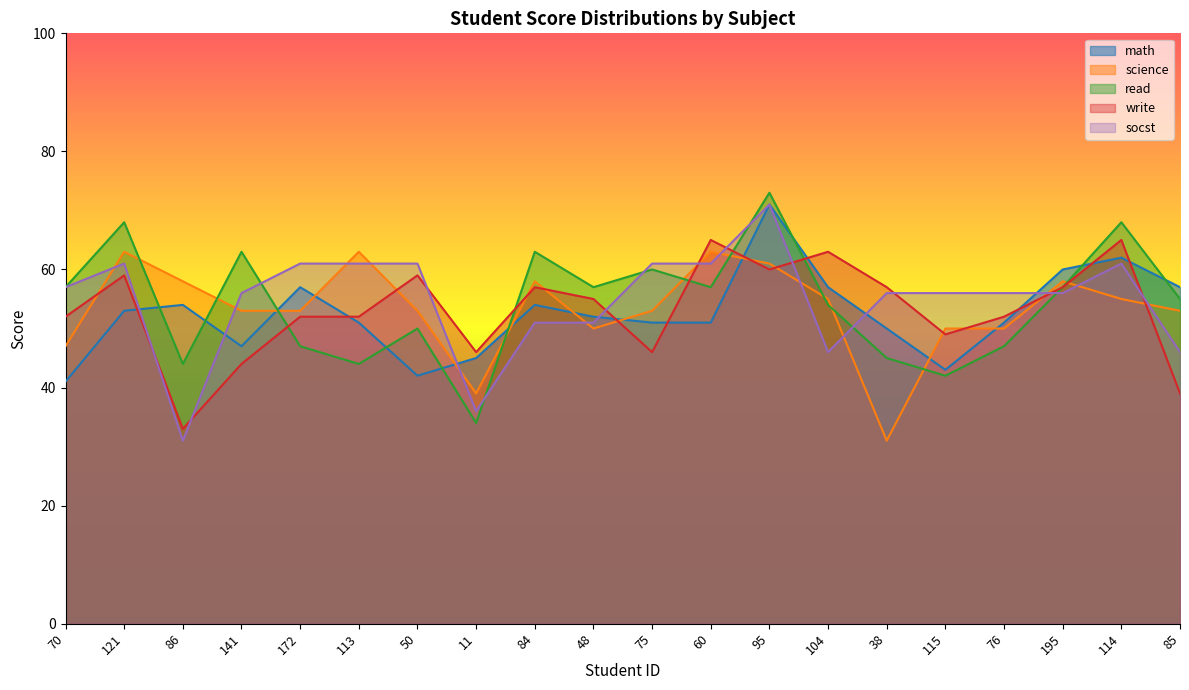

Rank the categories by read value from lowest to highest.

11, 115, 86, 113, 38, 172, 76, 50, 104, 85, 70, 48, 60, 195, 75, 141, 84, 121, 114, 95